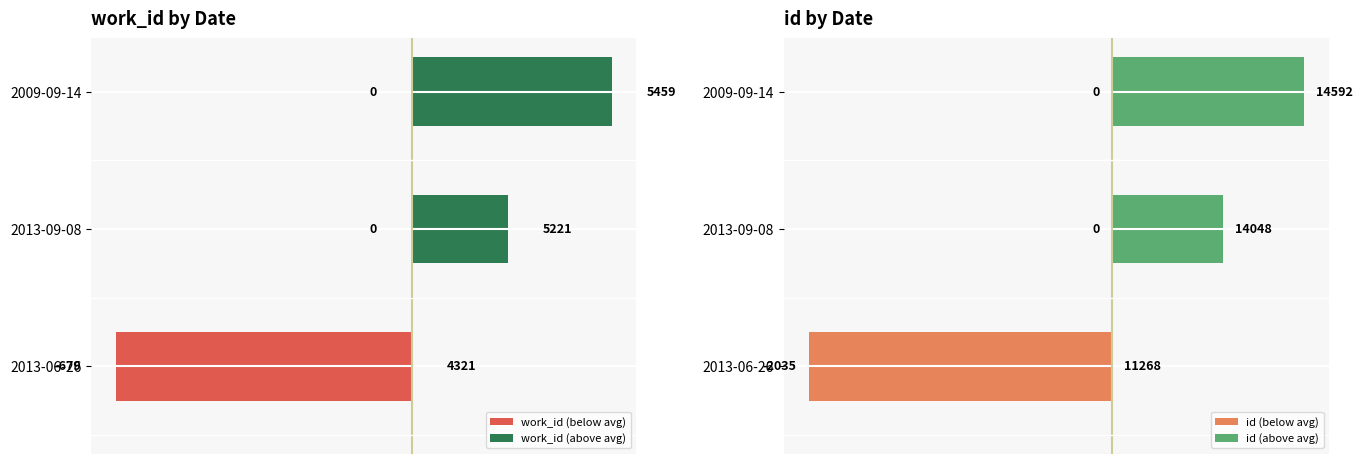

Is the value of work_id (below avg) at 2013-09-08 greater than the value of id (above avg) at 2009-09-14?

No